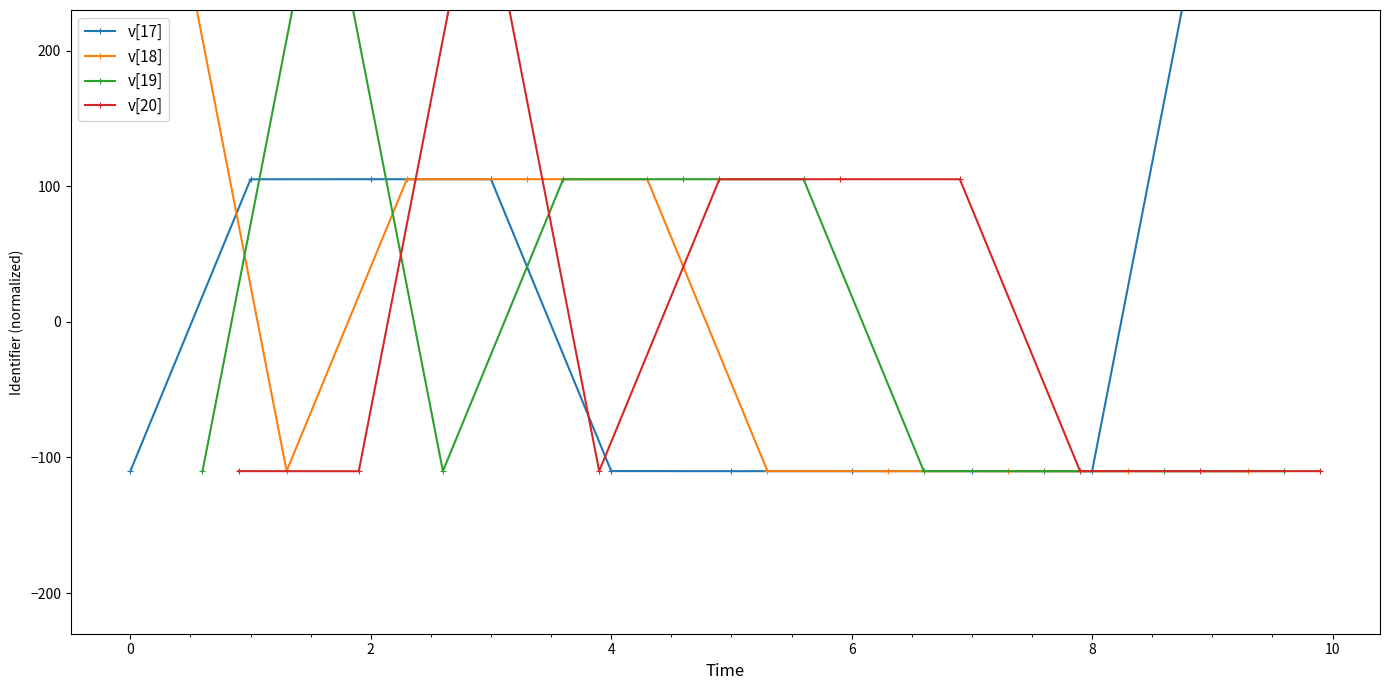

True or false: v[17] has a value of 105.2 at 2.

True